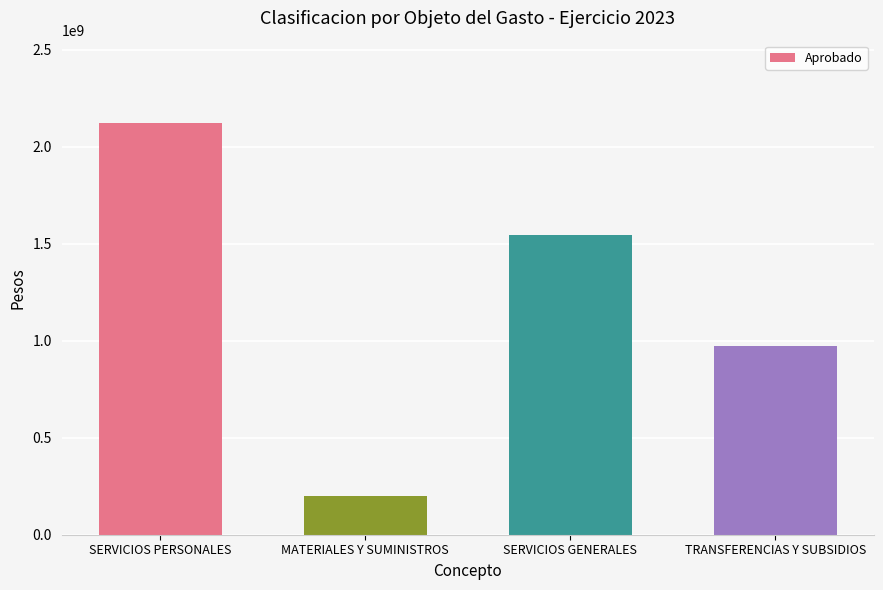

What value does the data have at SERVICIOS GENERALES, to the nearest 10?

1546383840